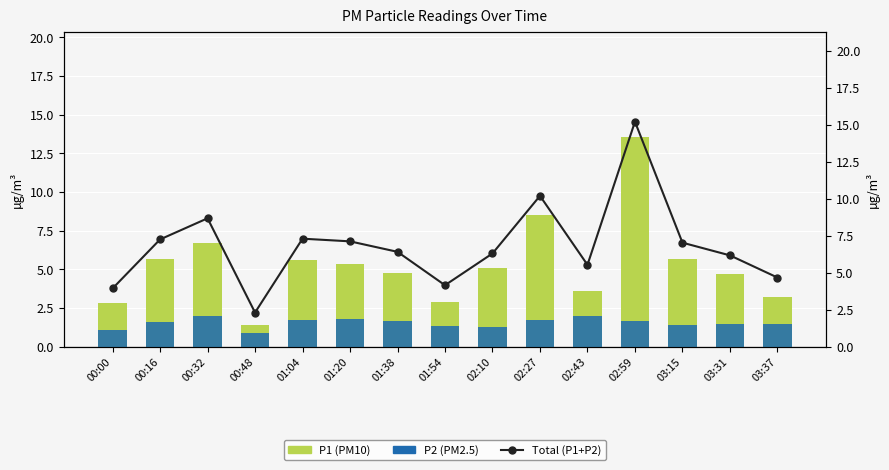

What is the label of the 6th bar from the left?

01:20